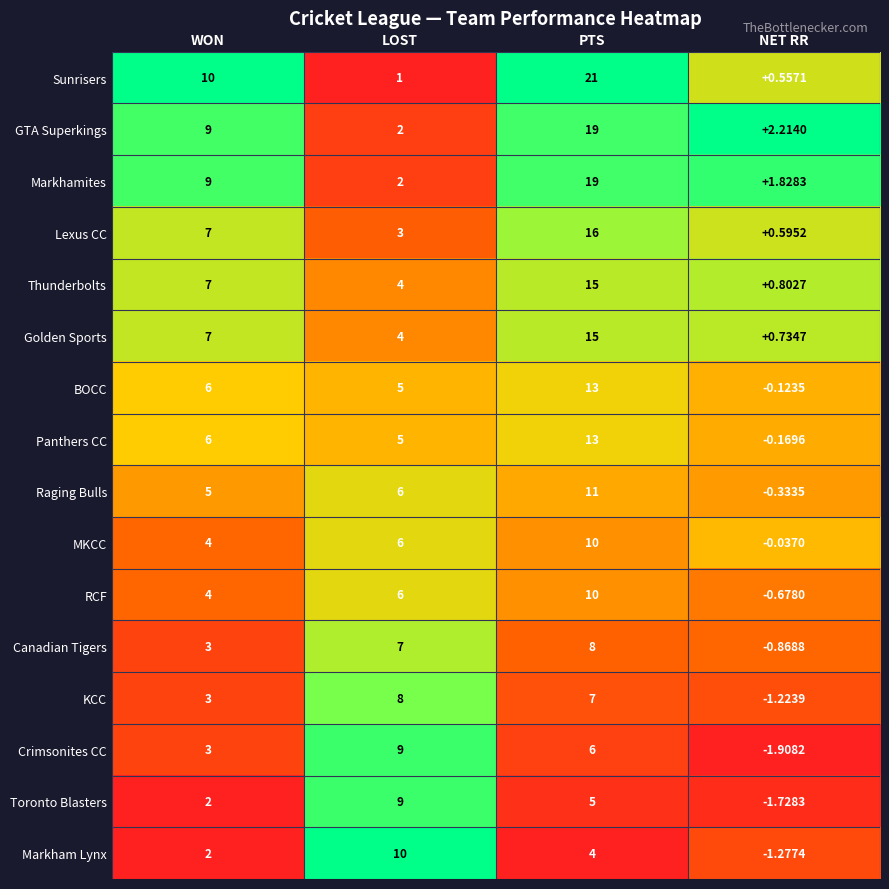

Where is Toronto Blasters nearest to the value 3?

WON